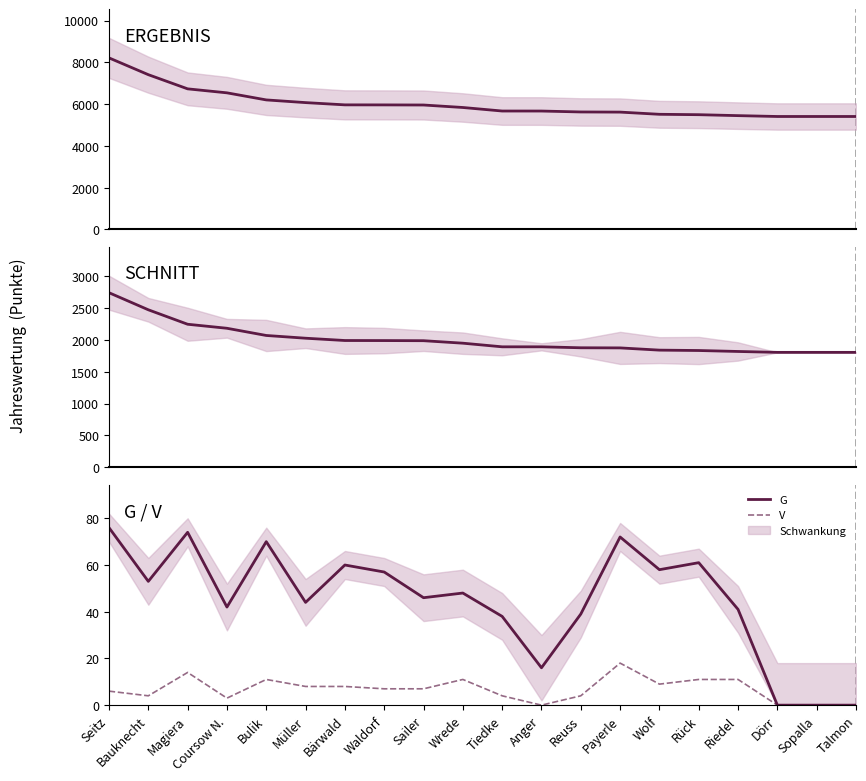

Reading right to left, what are all the values shown in this chart?

ERGEBNIS: 5409	5409	5409	5450	5495	5514	5619	5626	5670	5671	5840	5959	5964	5966	6074	6203	6542	6733	7412	8216
SCHNITT: 1803	1803	1803	1817	1832	1838	1873	1875	1890	1890	1947	1986	1988	1989	2025	2068	2181	2244	2471	2739
G: 0	0	0	41	61	58	72	39	16	38	48	46	57	60	44	70	42	74	53	76
V: 0	0	0	11	11	9	18	4	0	4	11	7	7	8	8	11	3	14	4	6